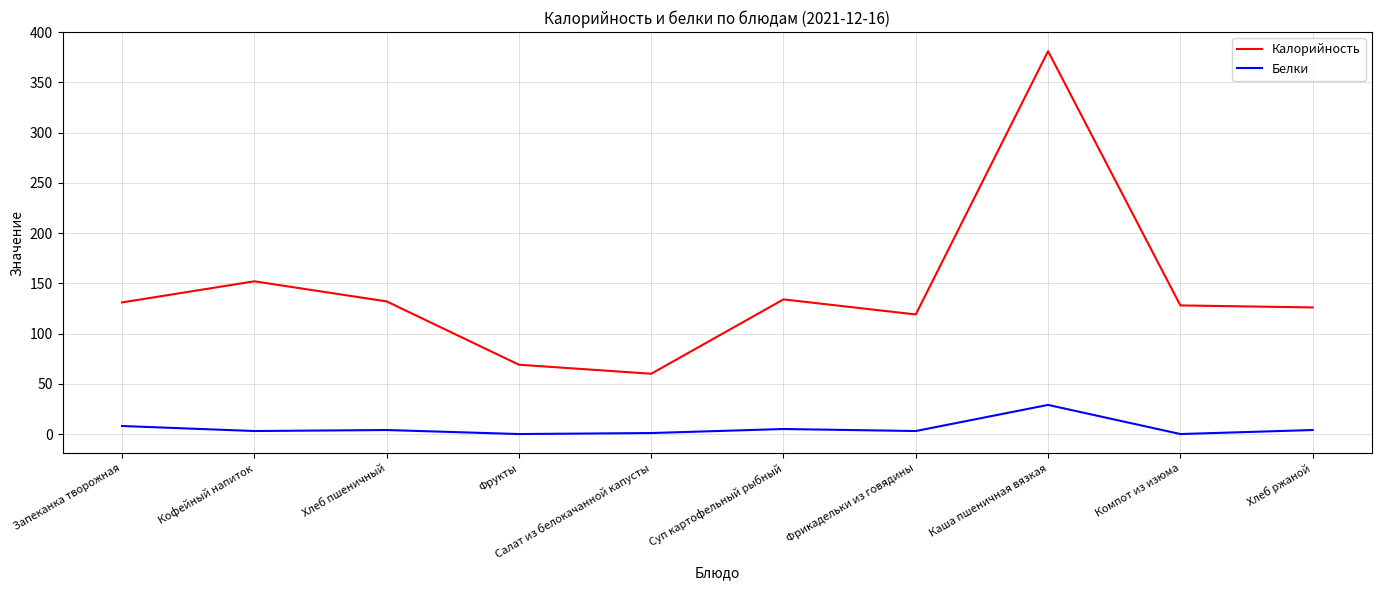

Which category has the highest value across all series?

Каша пшеничная вязкая